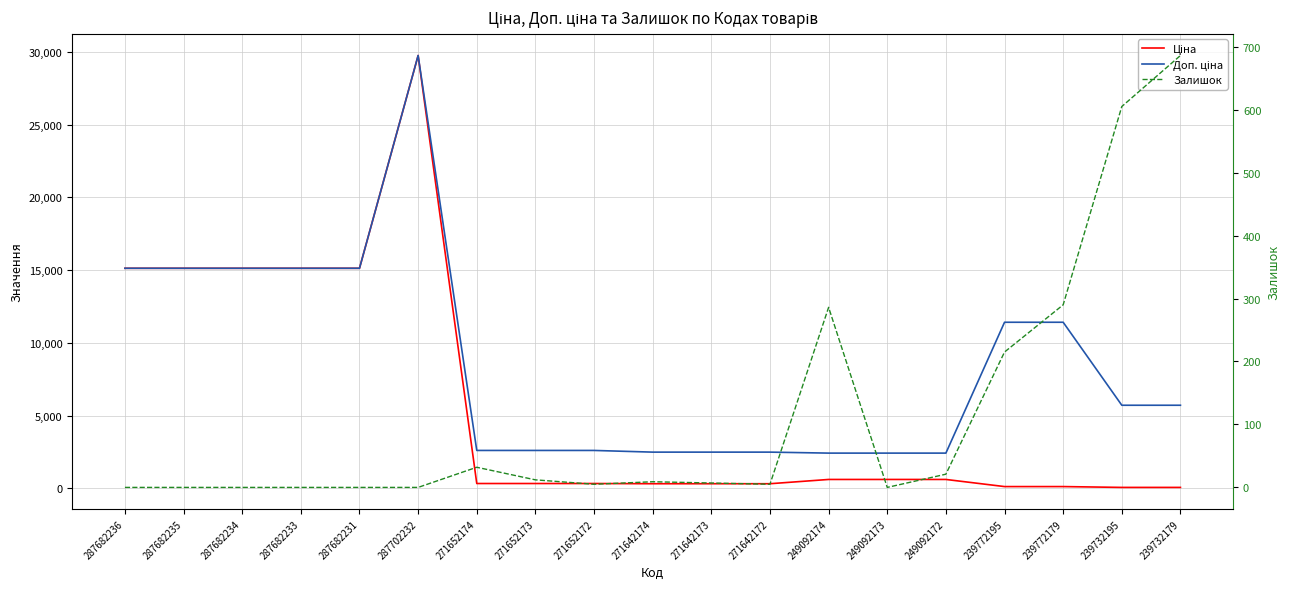

What is the sum of the Залишок values at 271642173 and 287682236?

7.0